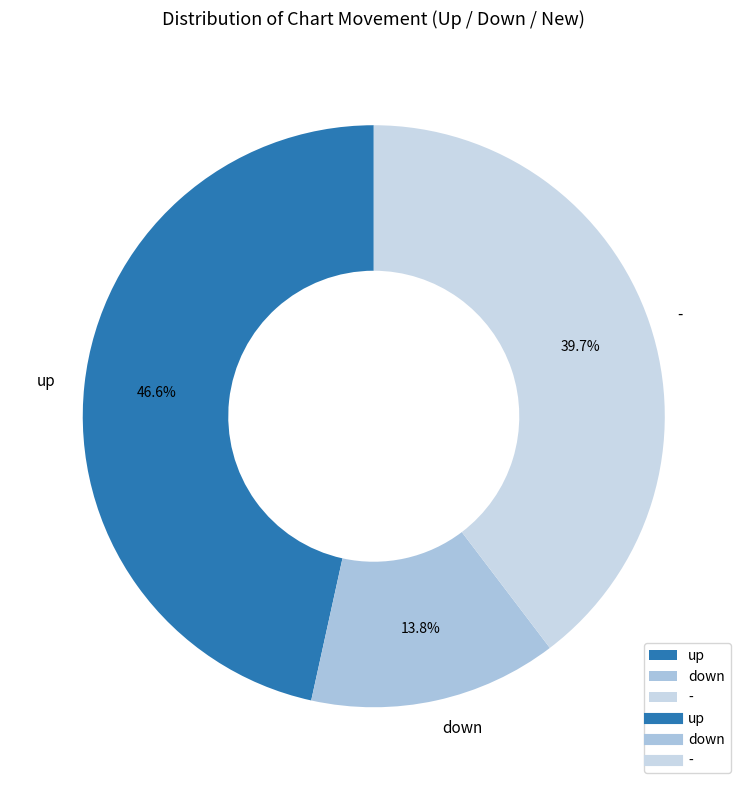

What percentage is NOT represented by up?

53.4%